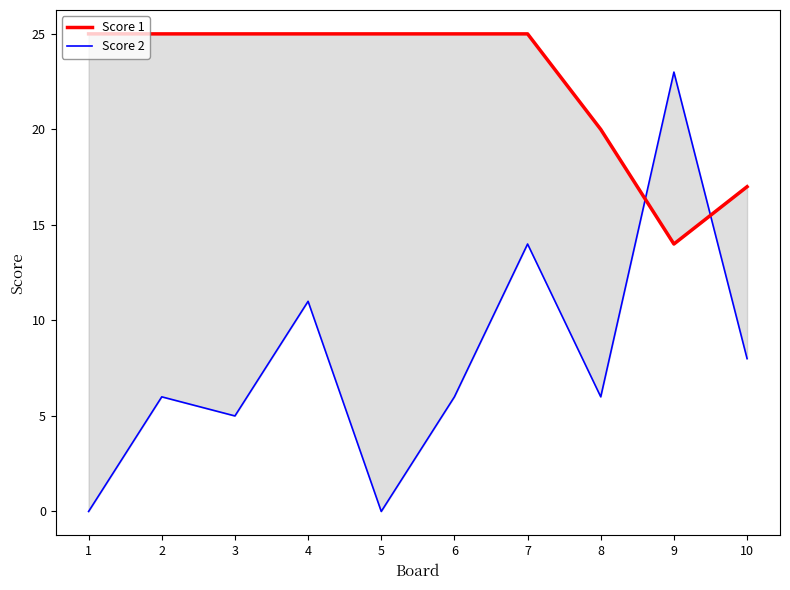

True or false: Score 1 has a value of 25 at 3.

True